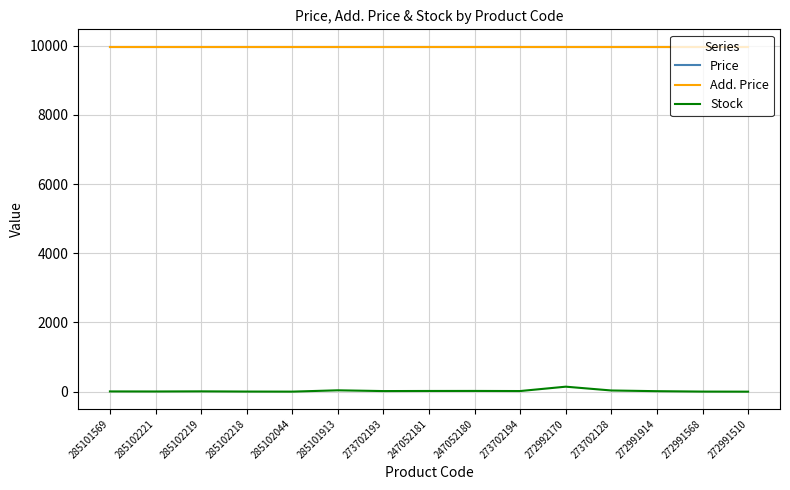

Does the chart have visible grid lines?

Yes